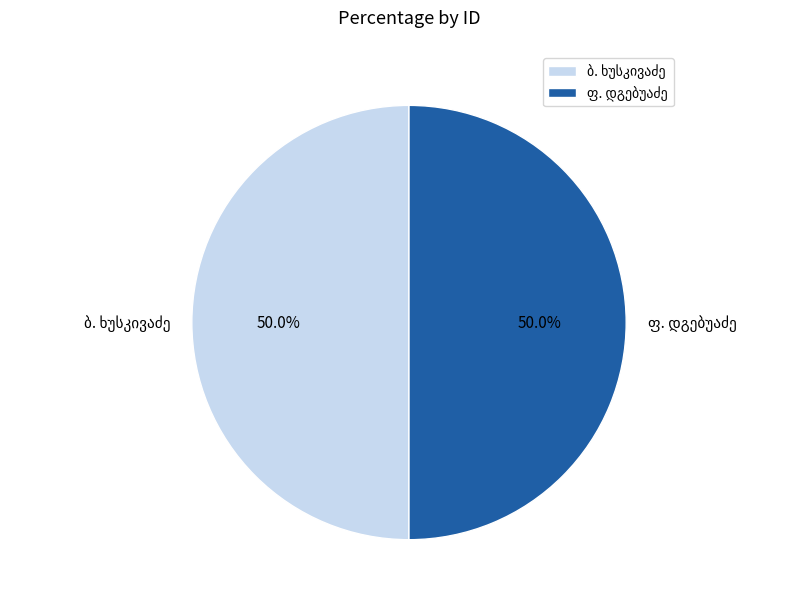

Approximately how many times larger is the value at ბ. ხუსკივაძე compared to ფ. დგებუაძე?

1.0